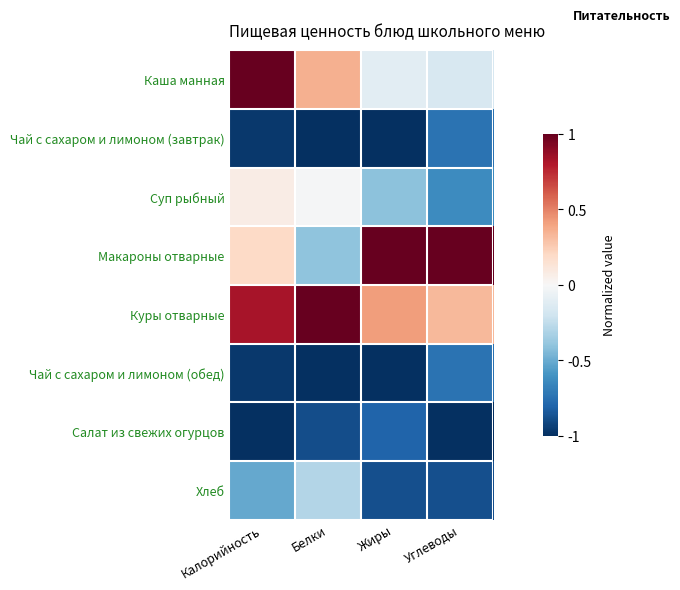

Between Углеводы and Белки, which is larger?

Белки